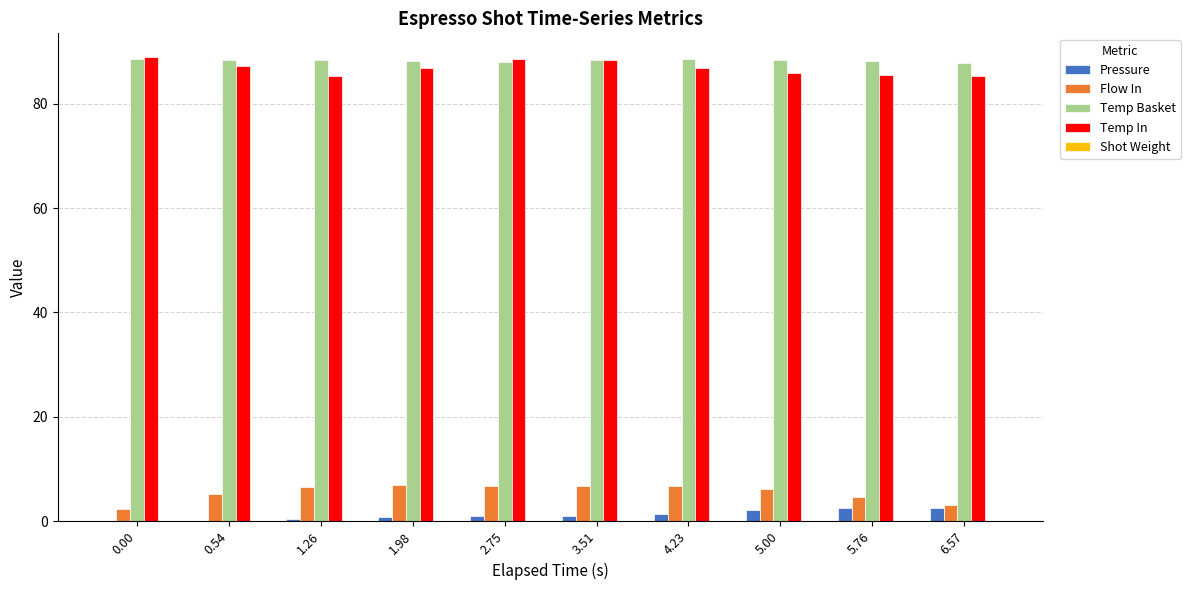

How many groups of bars are there?

10